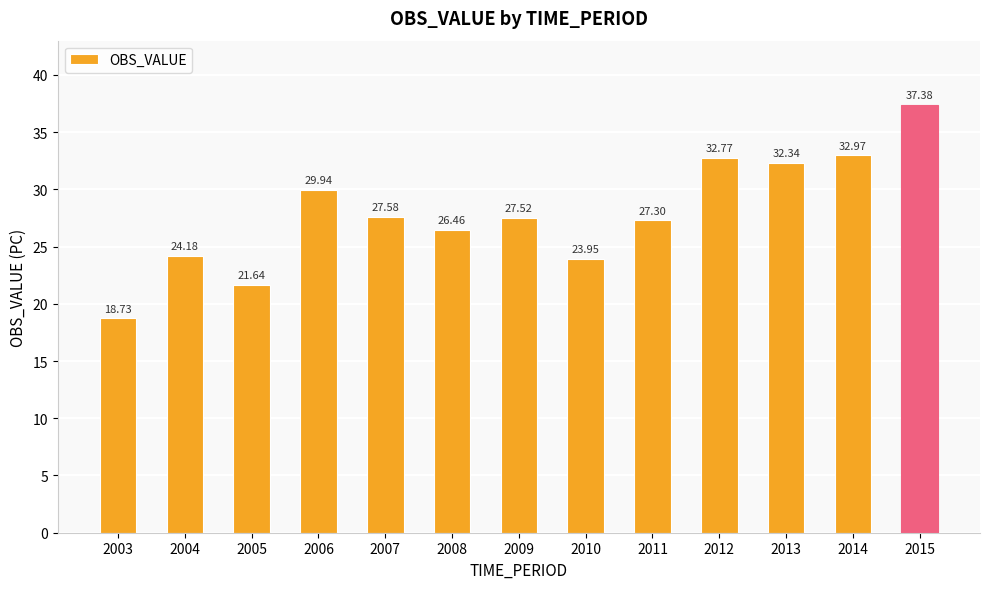

Count the number of values greater than 27.

8